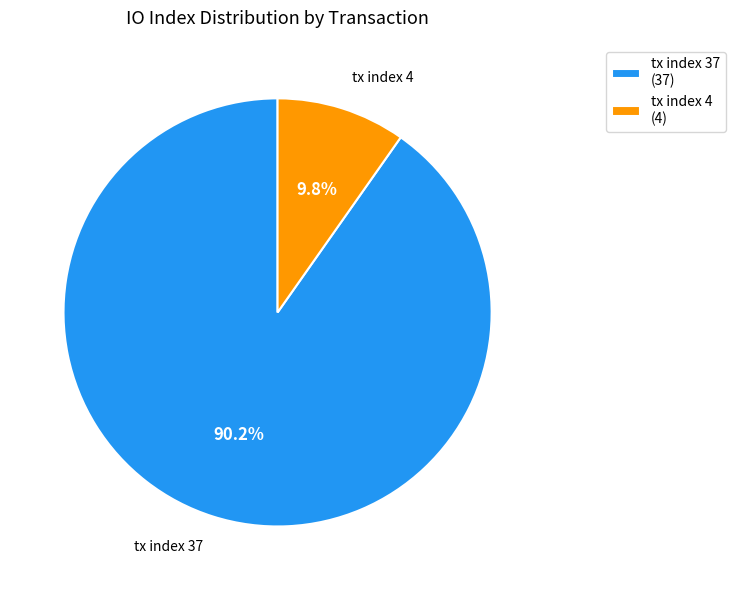

To the nearest percent, what portion does tx index 37 represent?

90%